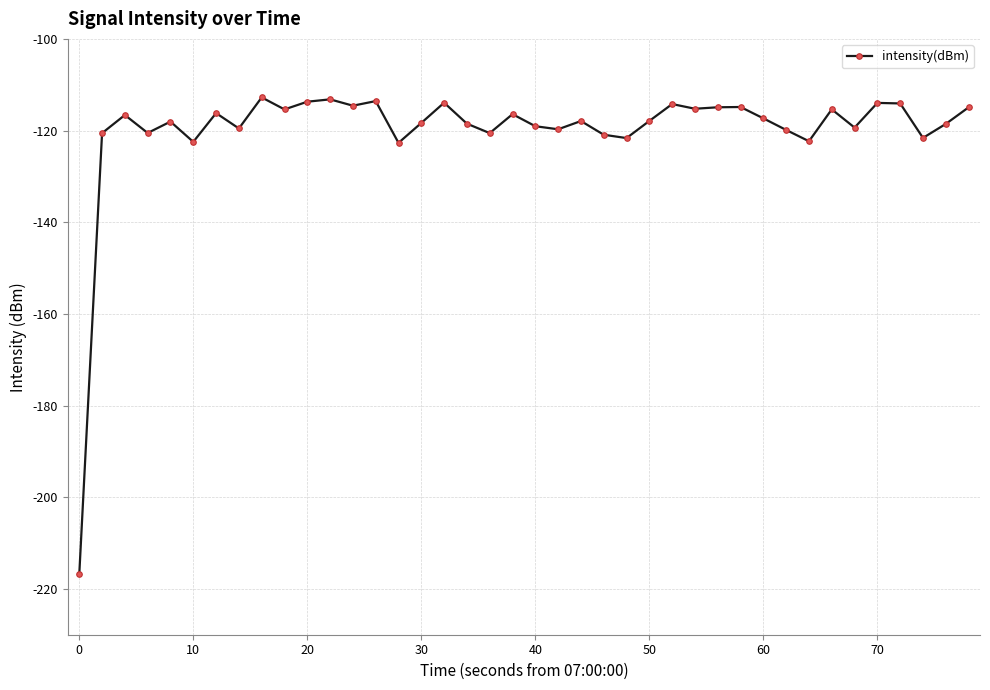

What is the smallest value displayed?

-216.8